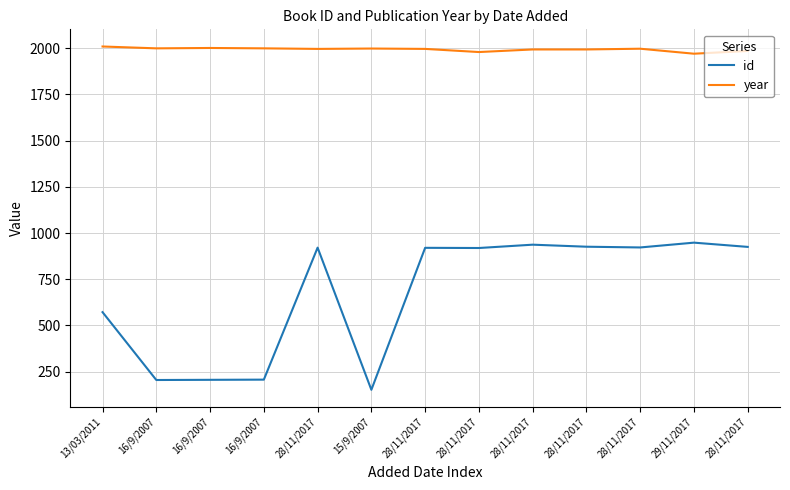

True or false: year has more than 2 points higher than both neighbors.

True